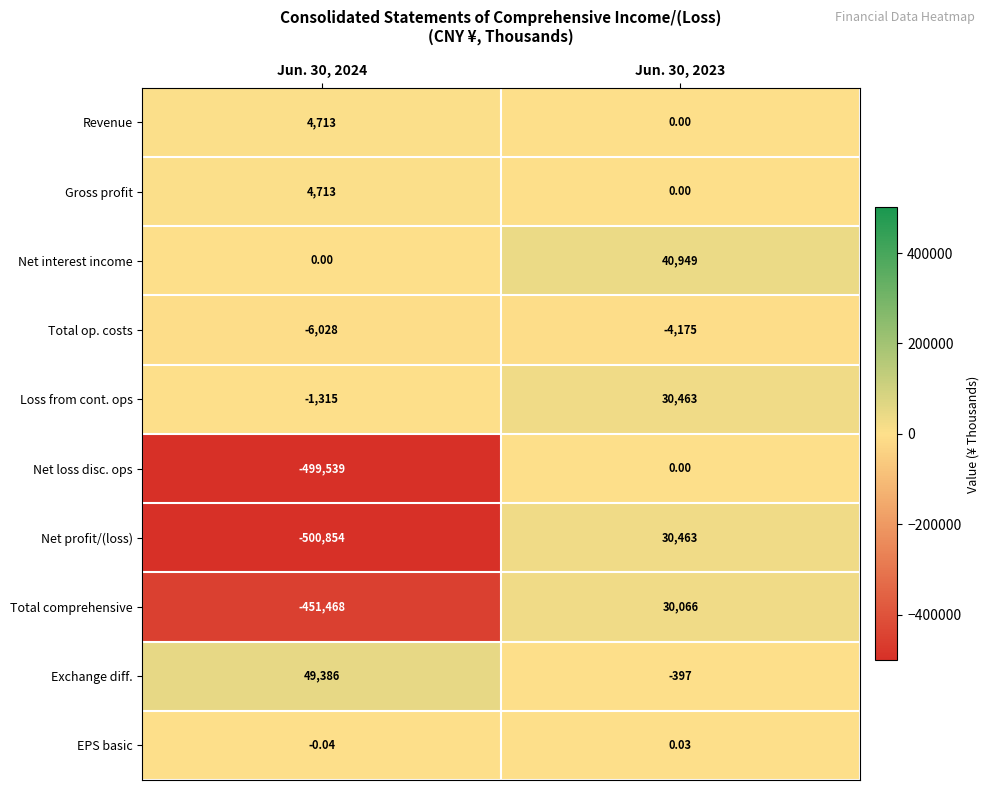

Which series changed the most between Jun. 30, 2024 and Jun. 30, 2023?

Net profit/(loss)